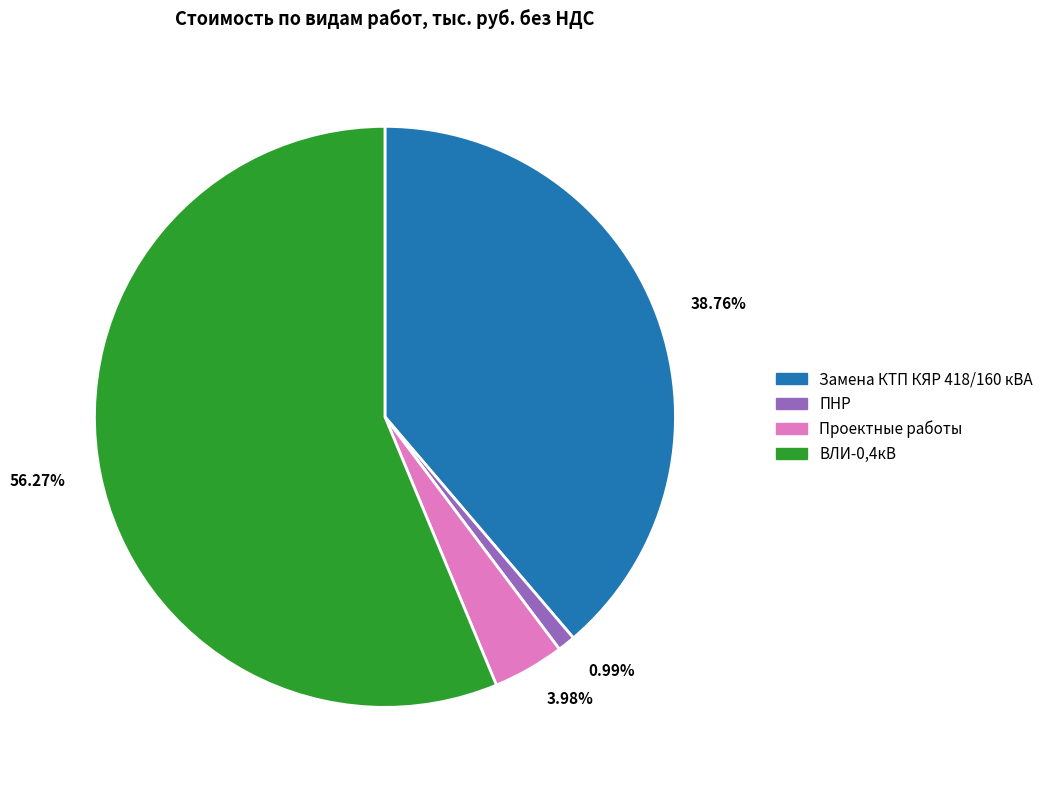

To the nearest percent, what is the difference between the Замена КТП КЯР 418/160 кВА and Проектные работы slice percentages?

35%